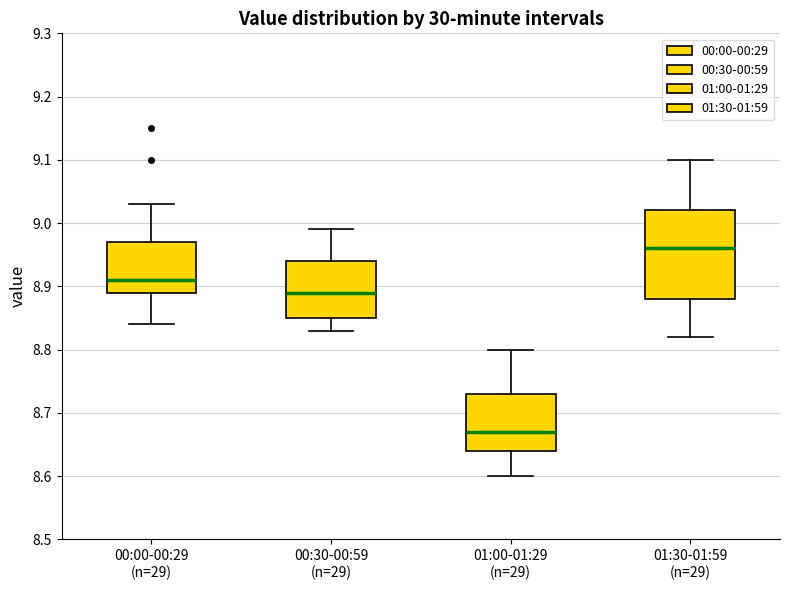

Reading left to right, transcribe this box plot: for each box, give where its median line is, the range the box spans, and where its two whiskers end, as read against the y-axis. The values are not printed on the chart, so give them approximately, as read against the axis.

00:00-00:29 (n=29): median 8.91, box 8.89 to 8.97, whiskers 8.84 to 9.03
00:30-00:59 (n=29): median 8.89, box 8.85 to 8.94, whiskers 8.83 to 8.99
01:00-01:29 (n=29): median 8.67, box 8.64 to 8.73, whiskers 8.60 to 8.80
01:30-01:59 (n=29): median 8.96, box 8.88 to 9.02, whiskers 8.82 to 9.10